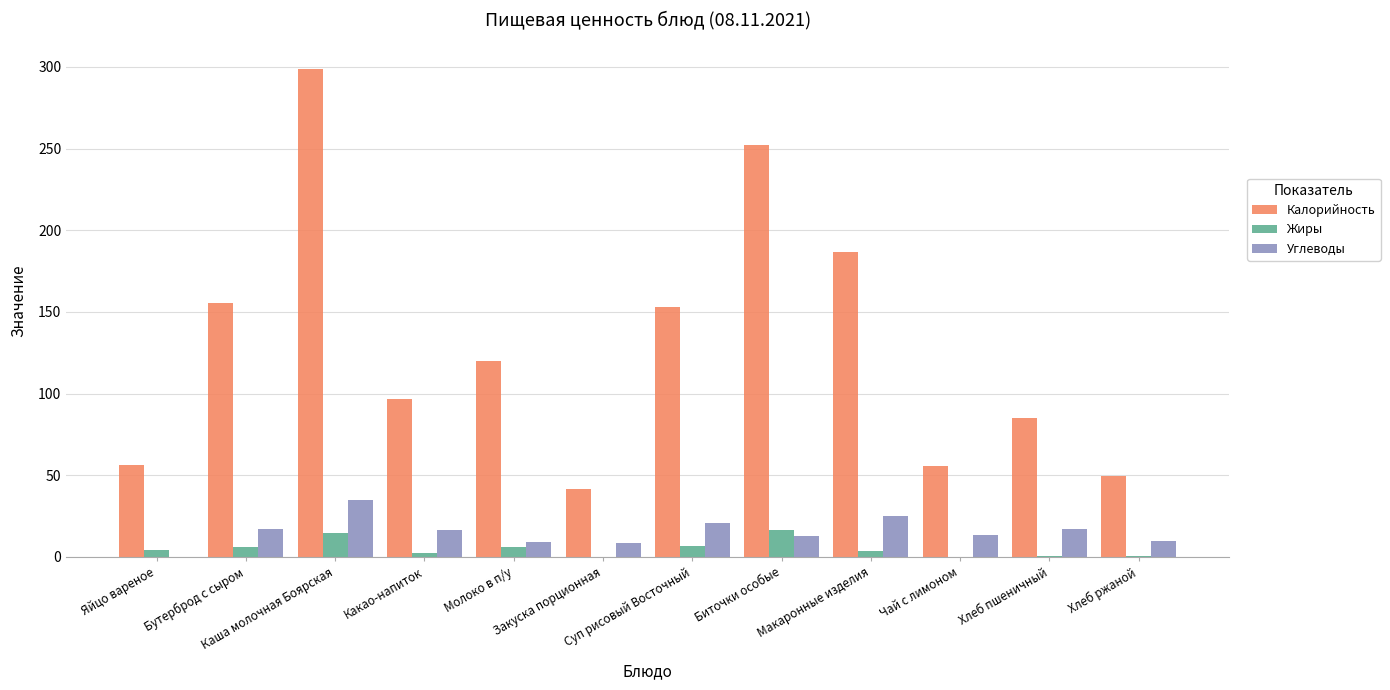

Which series has the largest total across all categories?

Калорийность